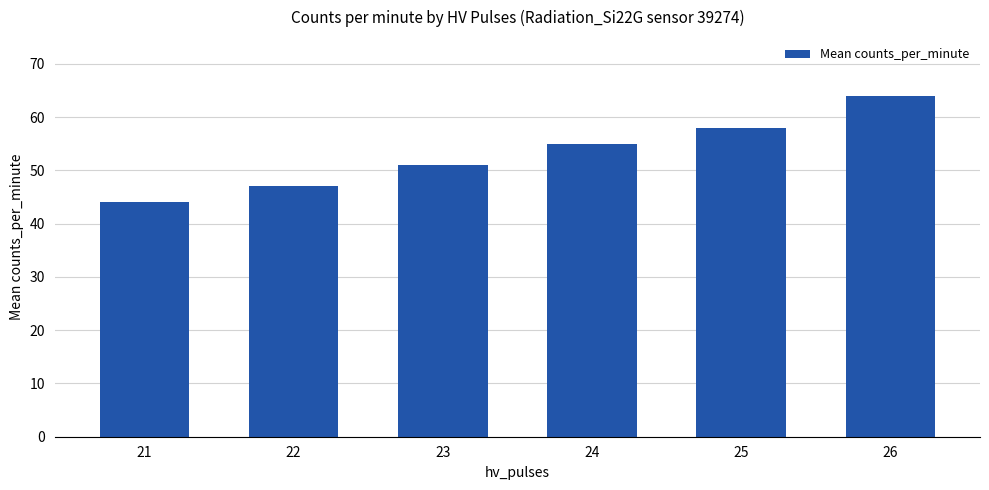

What is the difference between the values at 26 and 21?

20